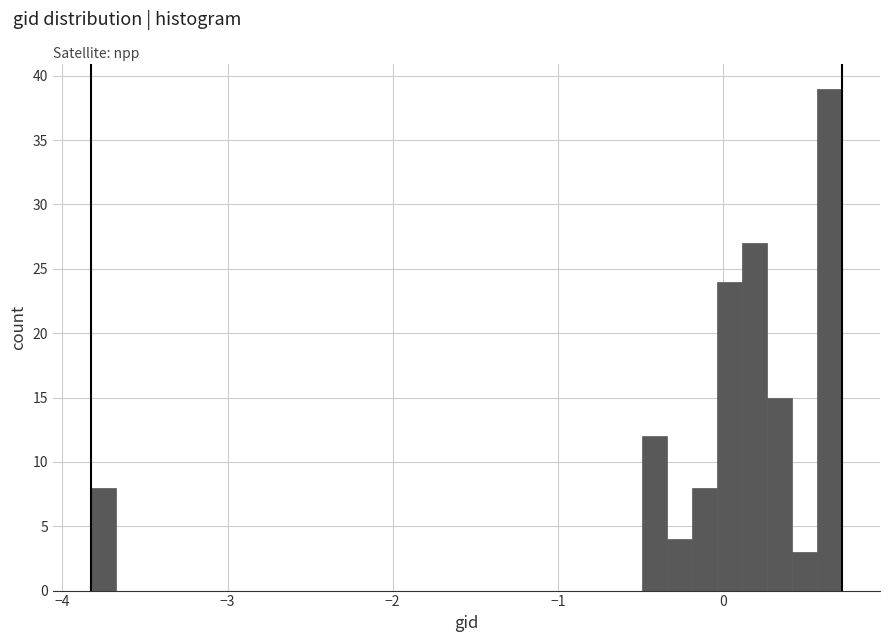

Around what value on the x-axis is the tallest bar? Give the approximate position of its centre, as read against the axis.

0.6